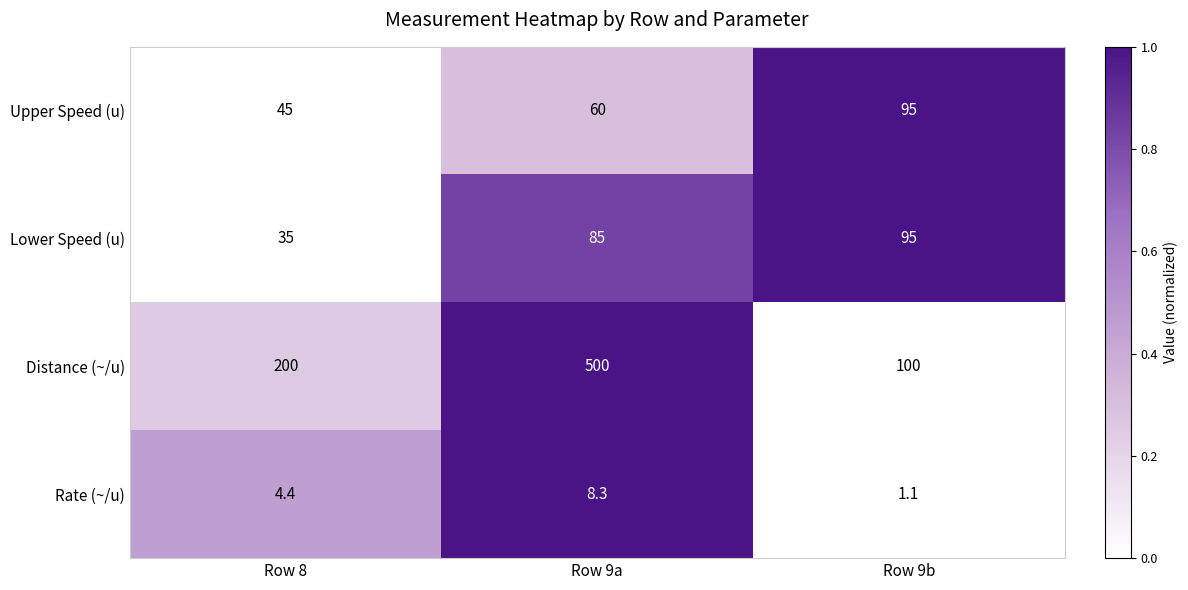

Rank the series at Row 9a from highest to lowest value.

Distance (~/u), Lower Speed (u), Upper Speed (u), Rate (~/u)